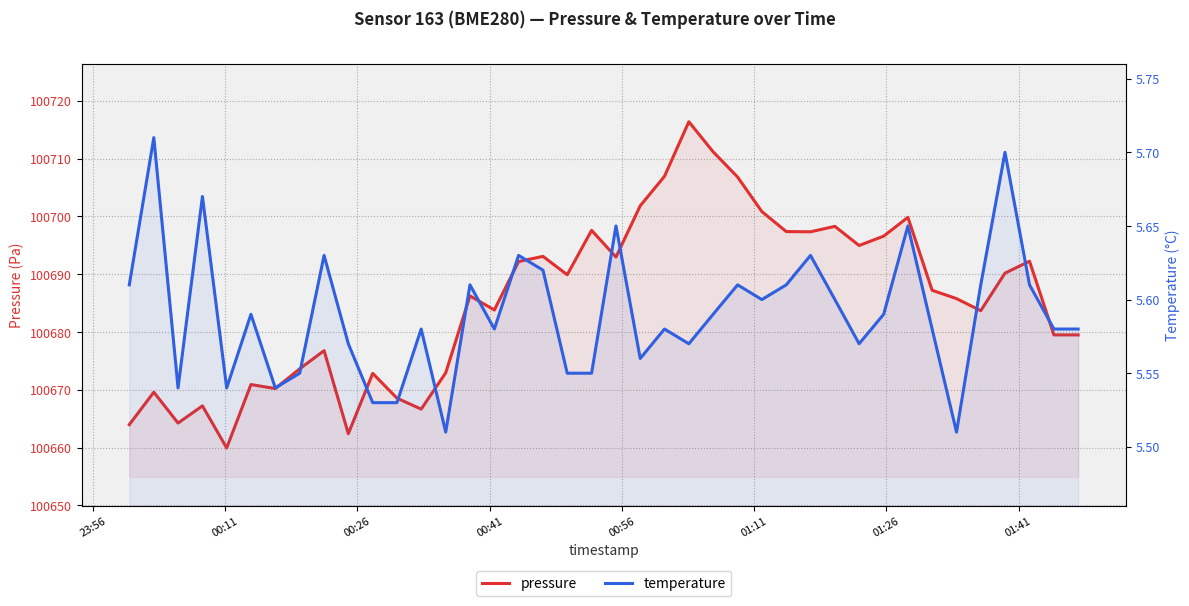

At how many categories does at least one series exceed 98882?

40